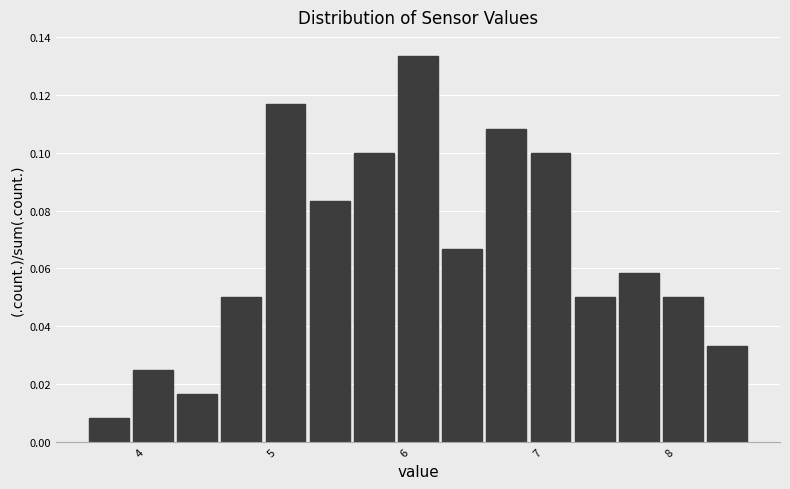

Around what value on the x-axis is the tallest bar? Give the approximate position of its centre, as read against the axis.

6.1